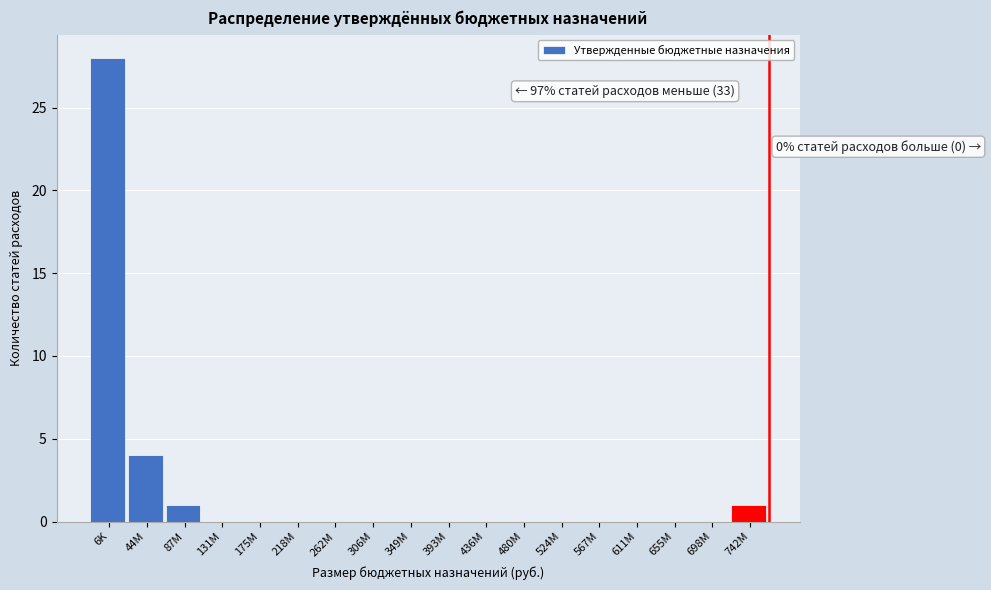

Reading left to right, extract all data points from this chart.

6K=28	44M=4	87M=1	131M=0	175M=0	218M=0	262M=0	306M=0	349M=0	393M=0	436M=0	480M=0	524M=0	567M=0	611M=0	655M=0	698M=0	742M=1